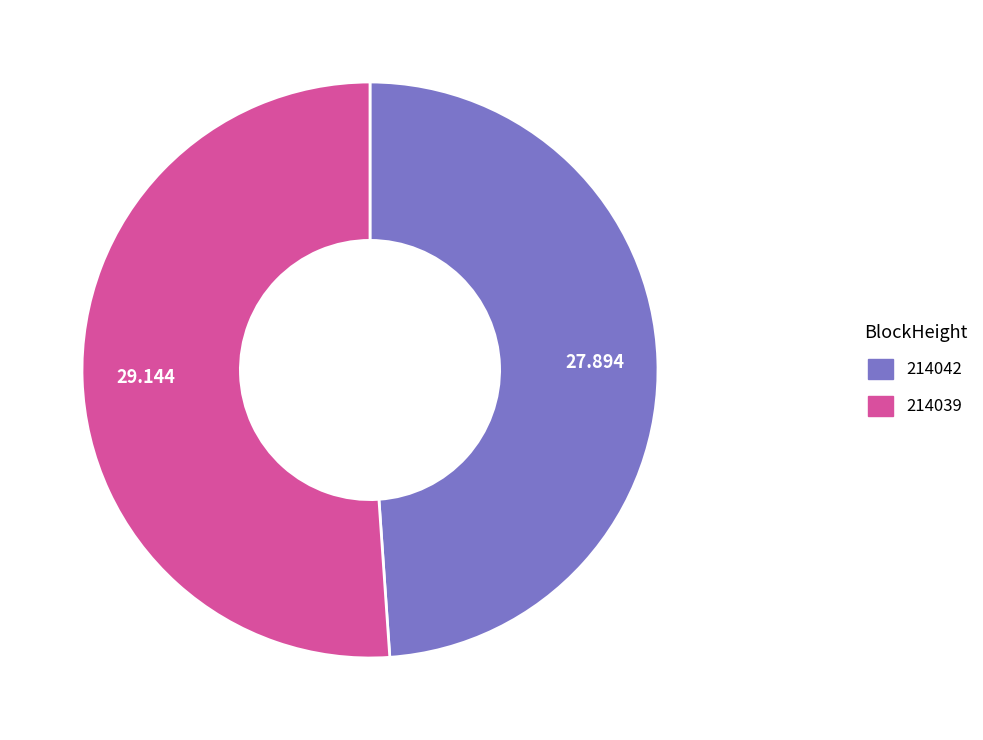

Rank the categories by value from lowest to highest.

214042, 214039